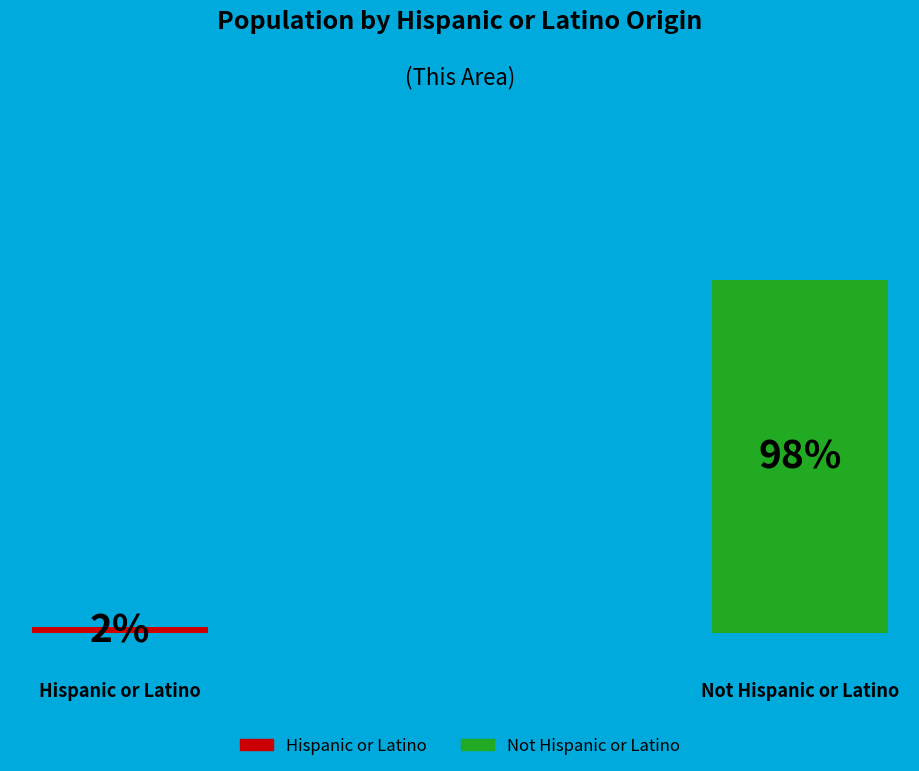

To the nearest percent, what is the difference between the largest and smallest slice percentages?

96%